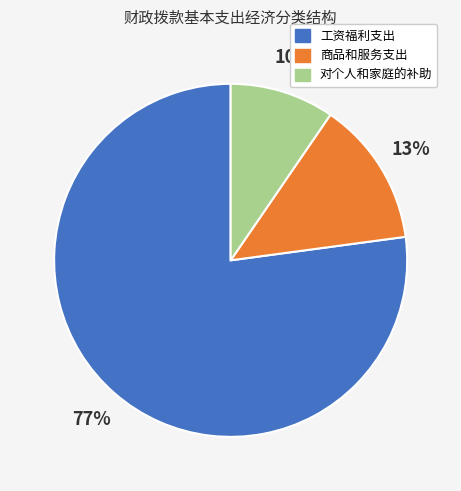

True or false: 商品和服务支出 accounts for 1% of the total.

False